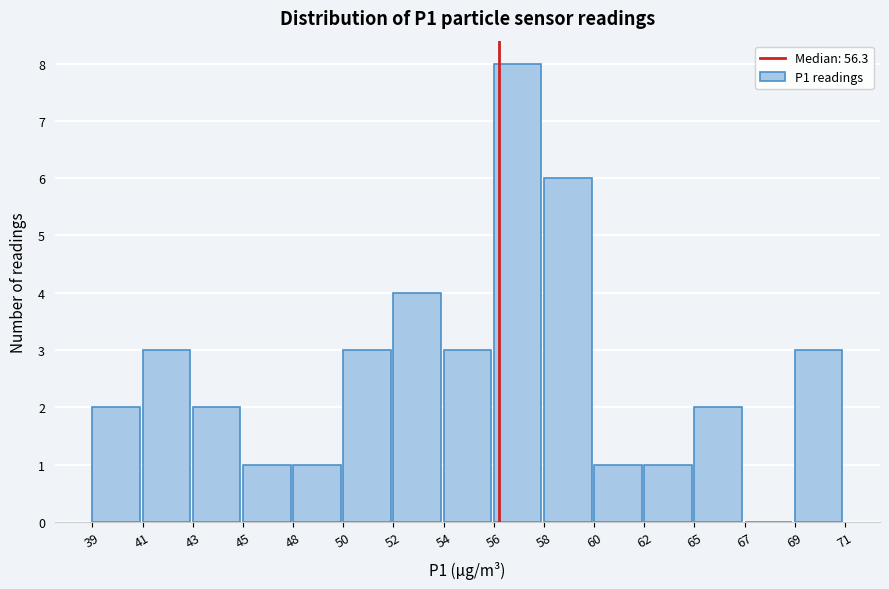

Reading left to right, what are all the values shown in this chart?

39=2	41=3	43=2	45=1	48=1	50=3	52=4	54=3	56=8	58=6	60=1	62=1	65=2	67=0	69=3